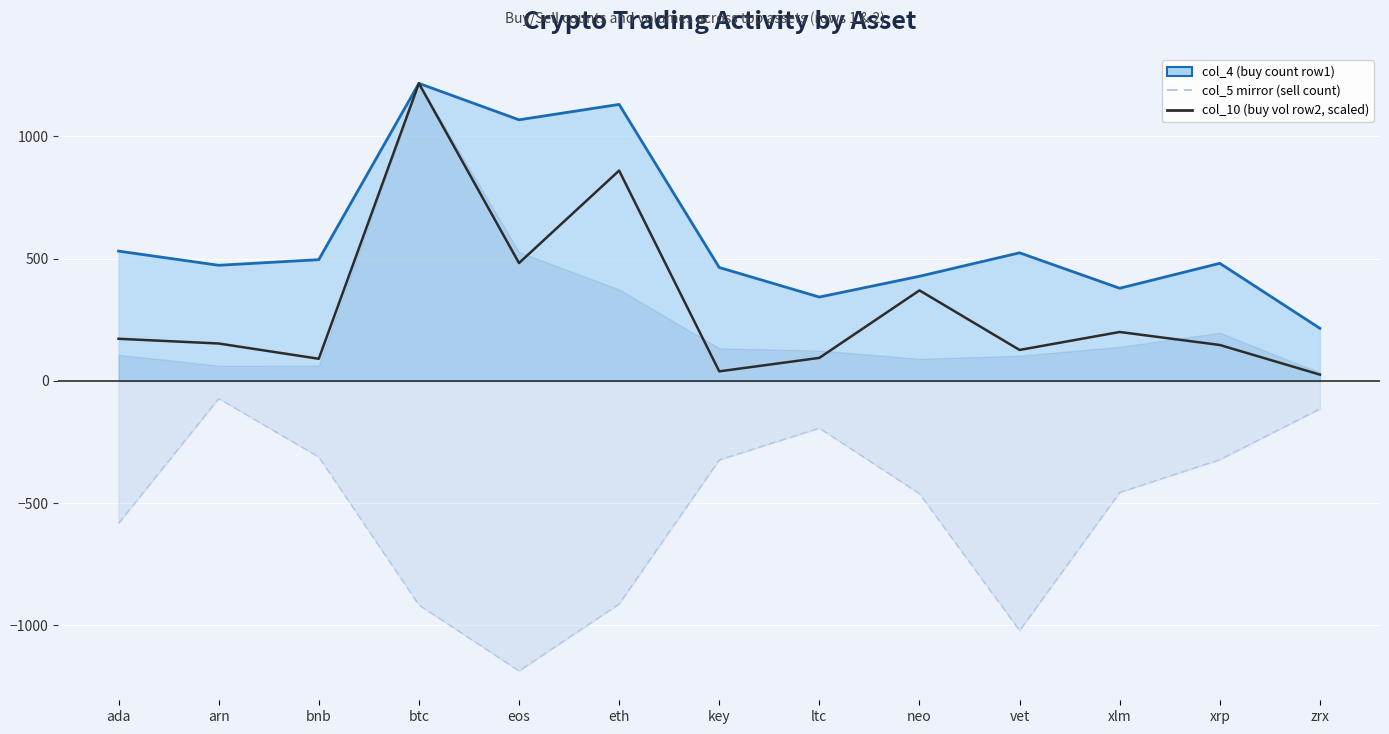

Rank the series by their average value, from highest to lowest.

col_4 line, col_10 (buy vol row2, scaled), col_5 dashed mirror